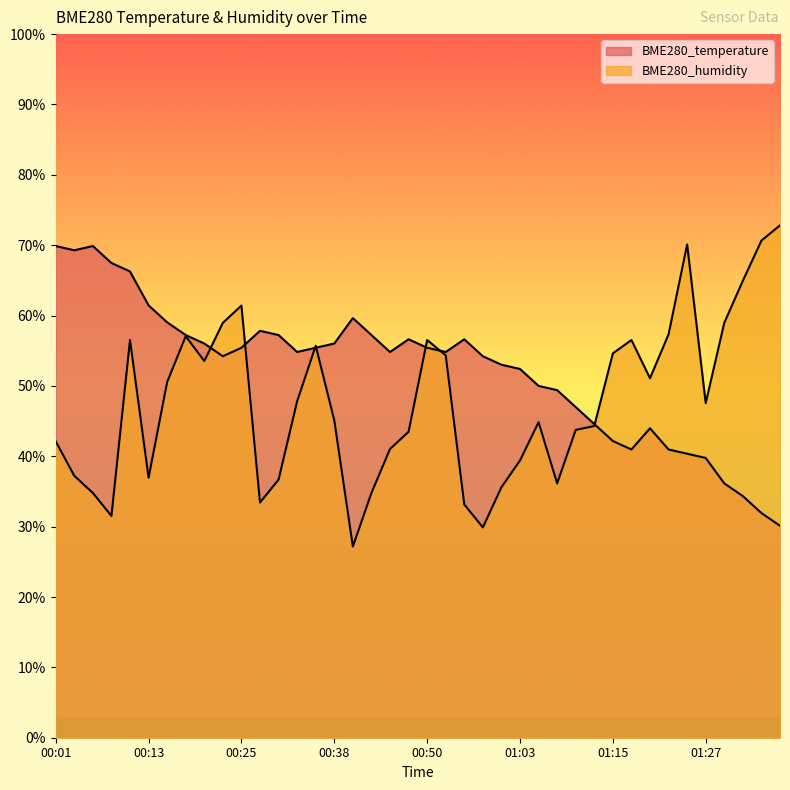

What is the difference between the highest and lowest values at 01:22?

16.4